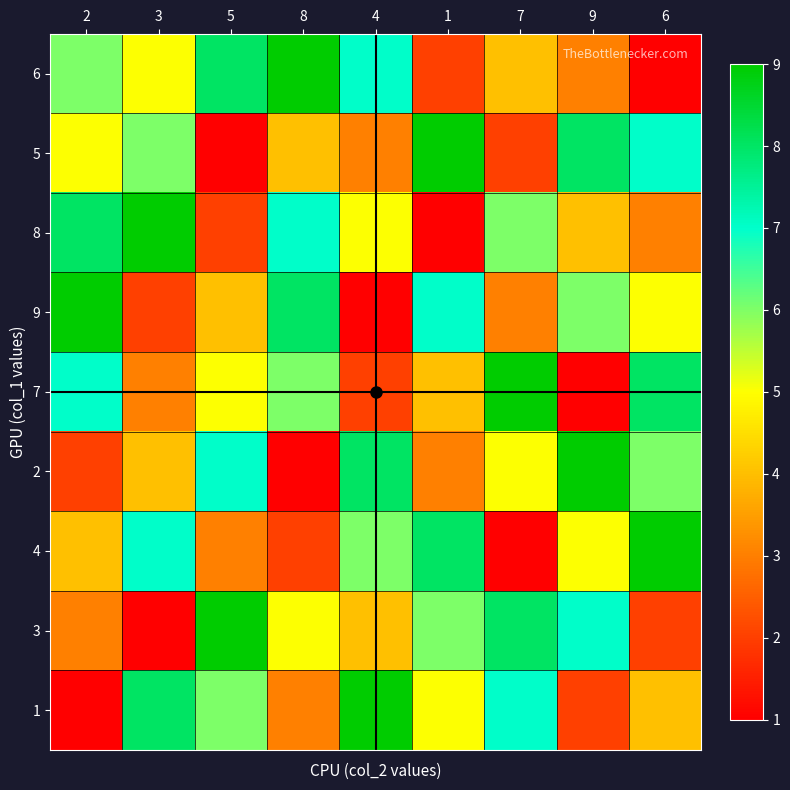

What is the maximum value shown in the chart?

9